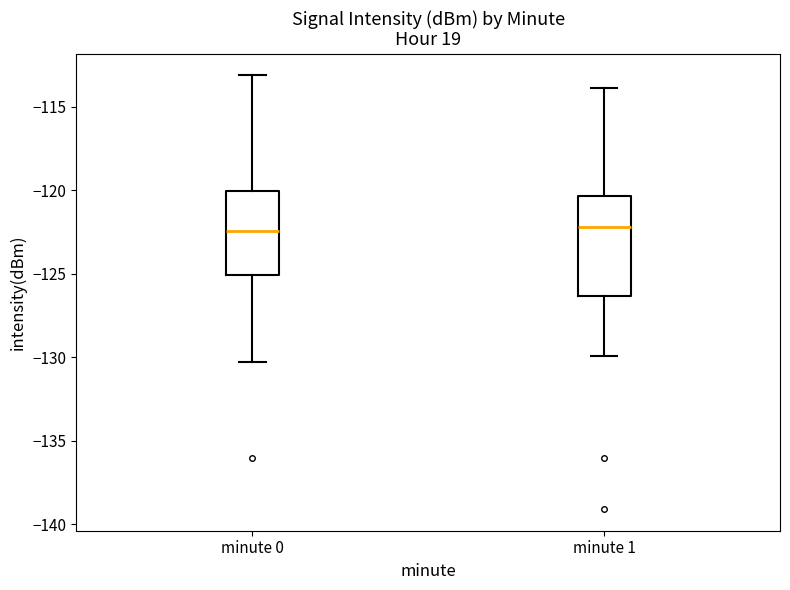

Where does the lower whisker of the box for minute 0 end on the y-axis? The values are not printed on the chart, so give them approximately, as read against the axis.

-130.5